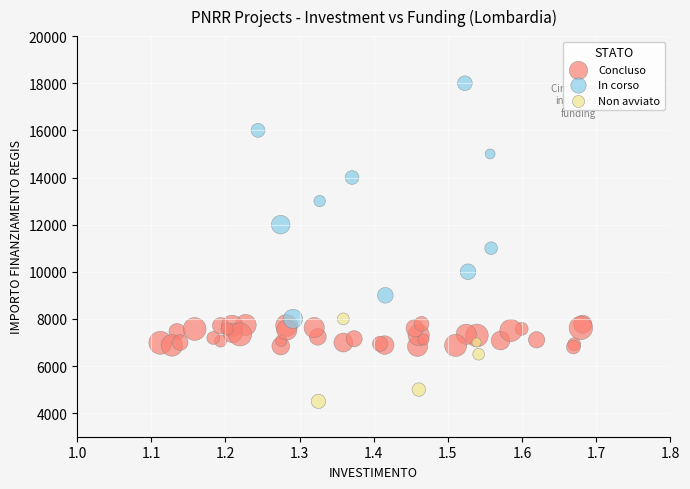

What are all the series names shown in the legend?

Concluso, In corso, Non avviato